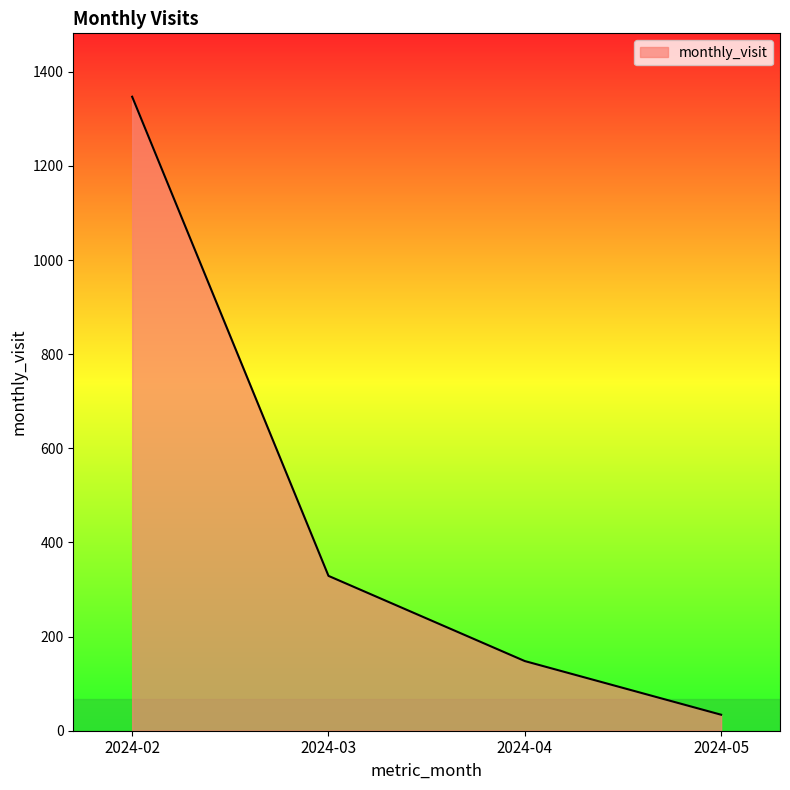

Reading right to left, extract all data points from this chart.

2024-05=34	2024-04=148	2024-03=329	2024-02=1347